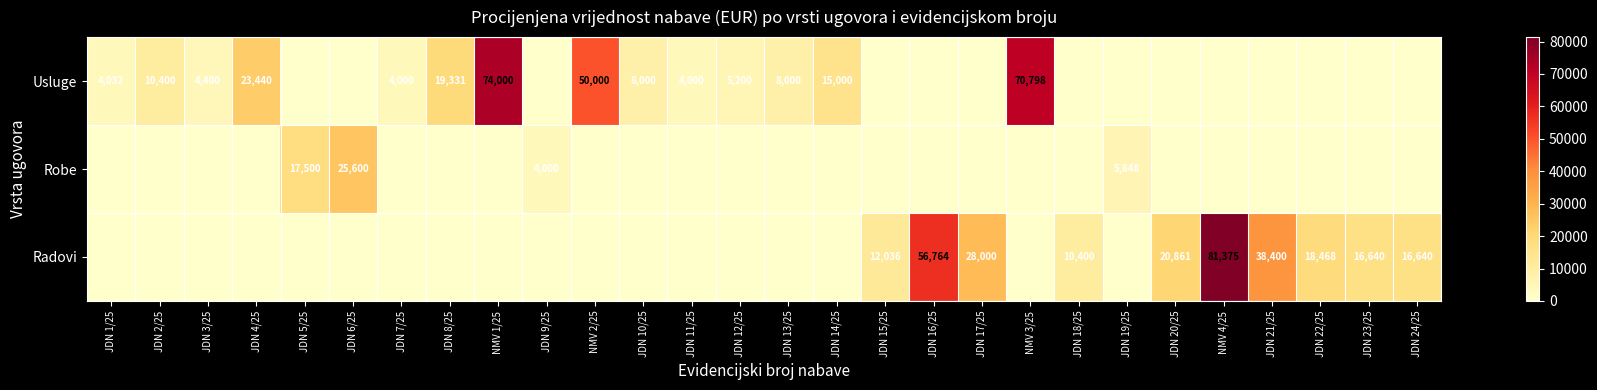

Between JDN 8/25 and NMV 3/25, which is larger?

NMV 3/25